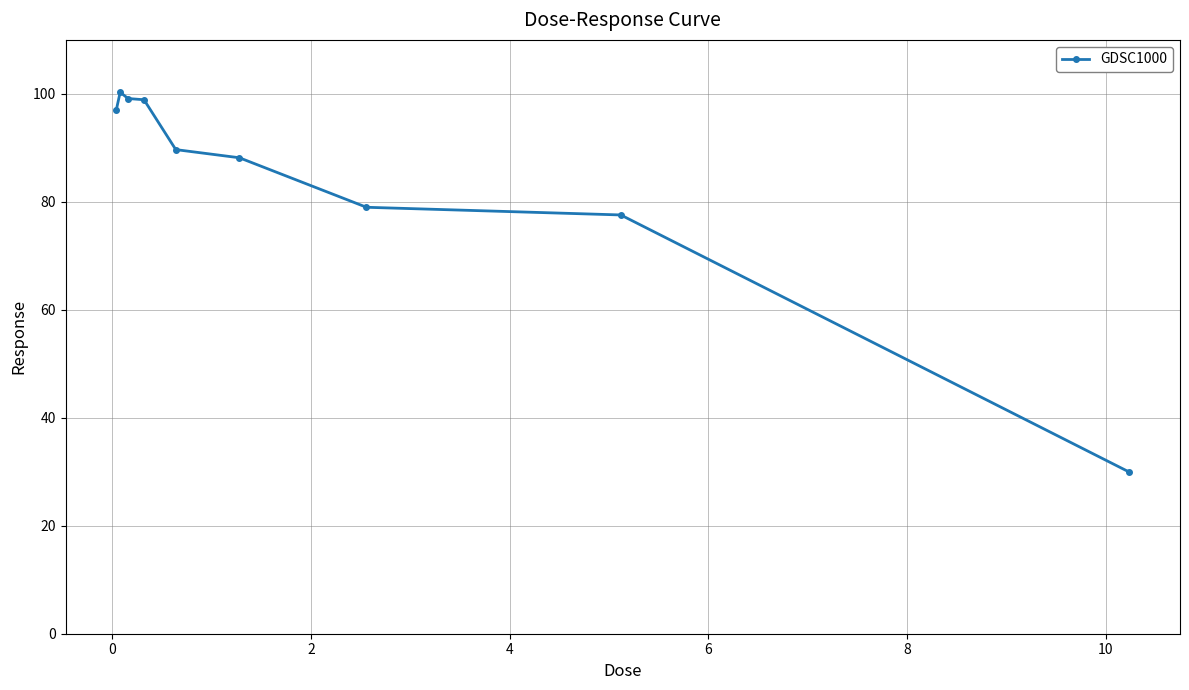

What is the average value?

84.4